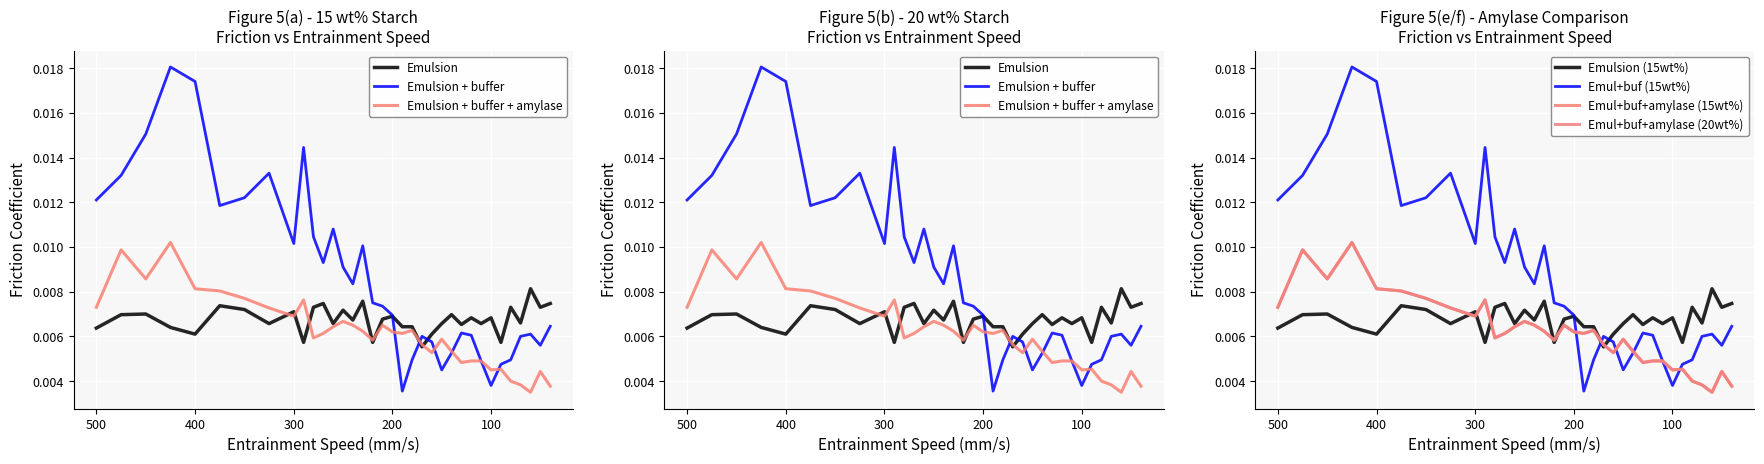

Is the value of Emulsion+buffer+amylase 15wt% (e) at 189.92267 greater than the value of Emulsion 15wt% (a) at 400.02033?

Yes